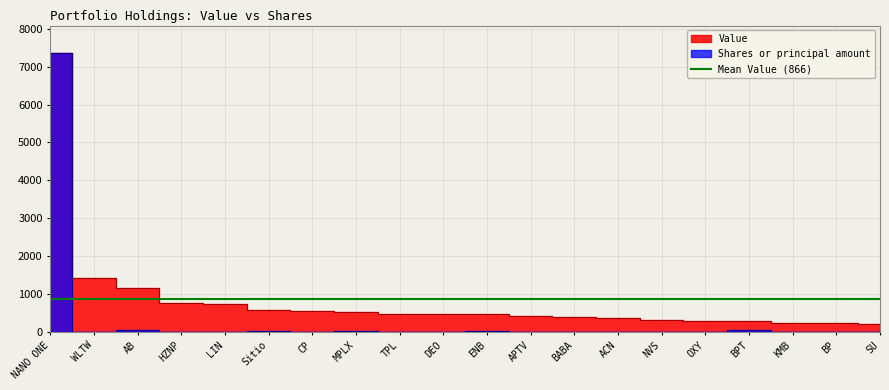

True or false: Value has more than 0 interior local peaks.

True